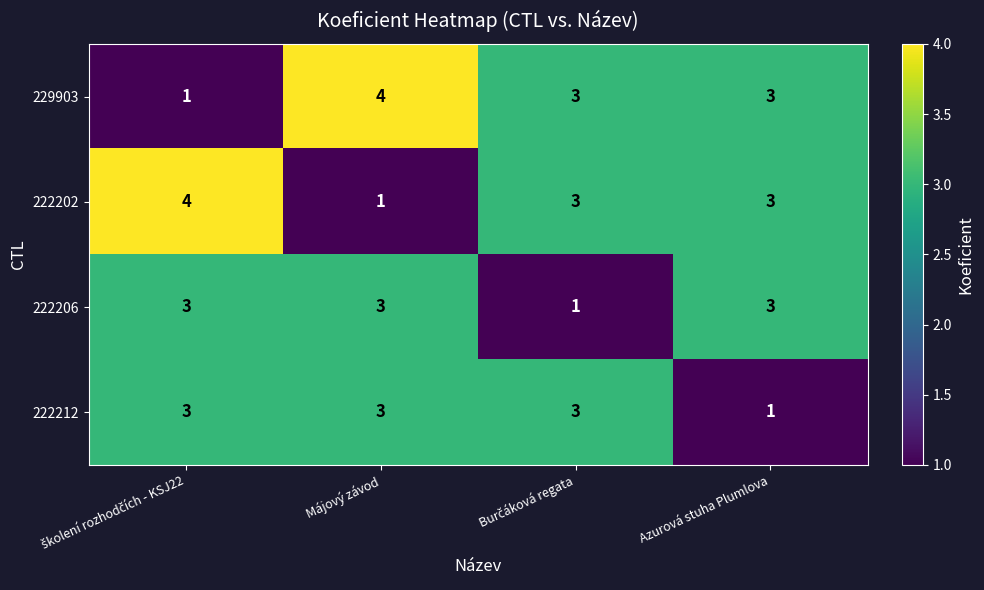

The 222202 series shows 4 at Azurová stuha Plumlova. True or false?

False